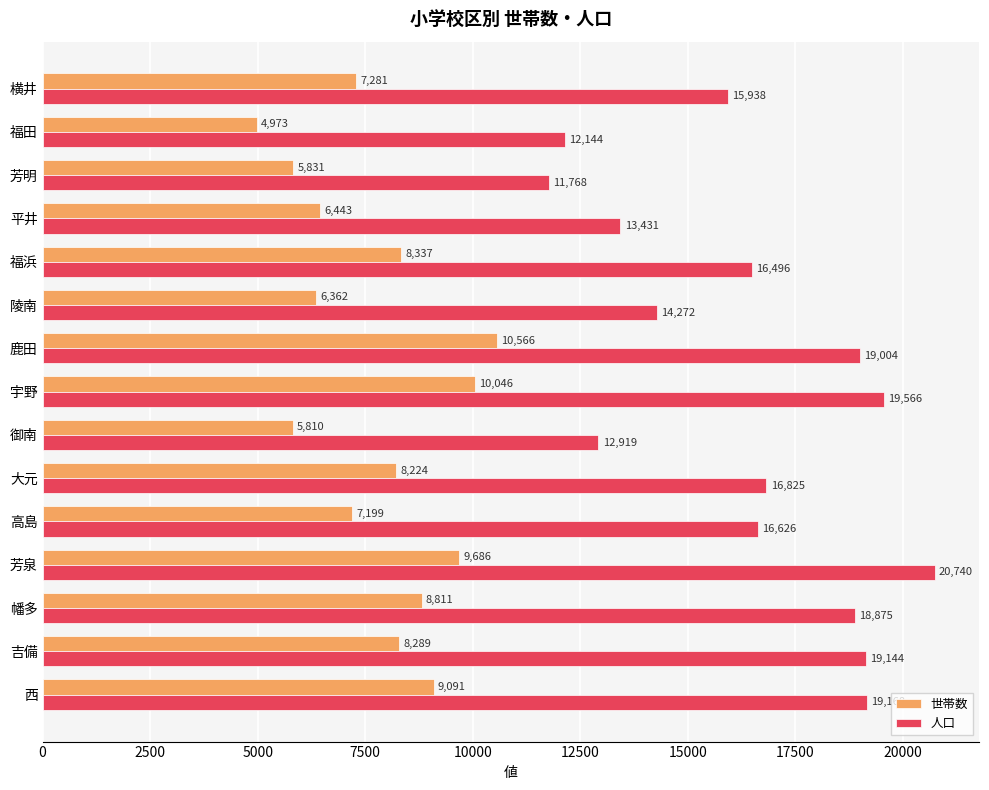

What are all the series names shown in the legend?

世帯数, 人口